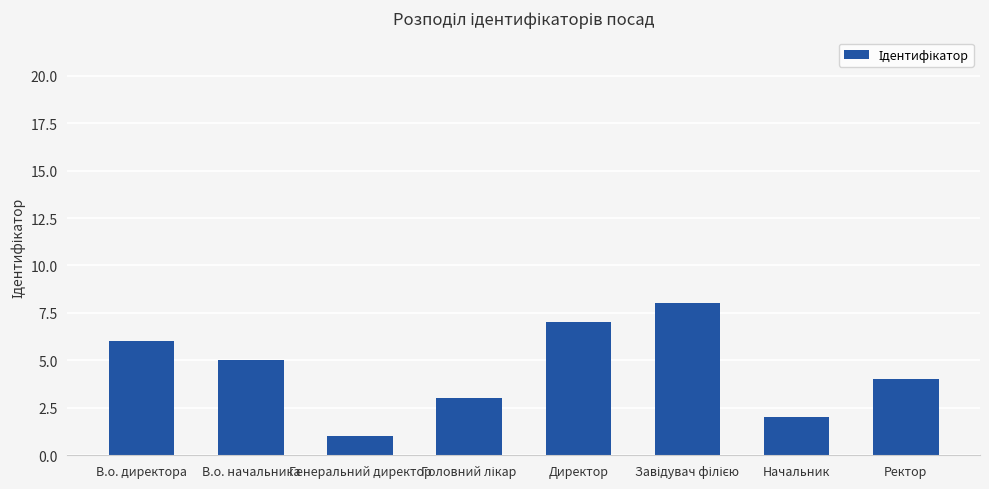

What is the greatest value displayed?

8